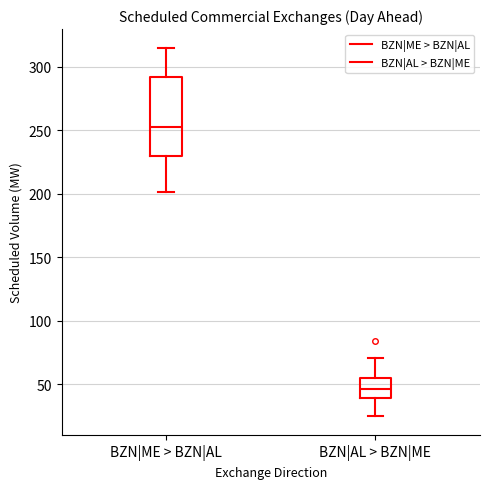

Which box's median line is the highest?

BZN|ME > BZN|AL